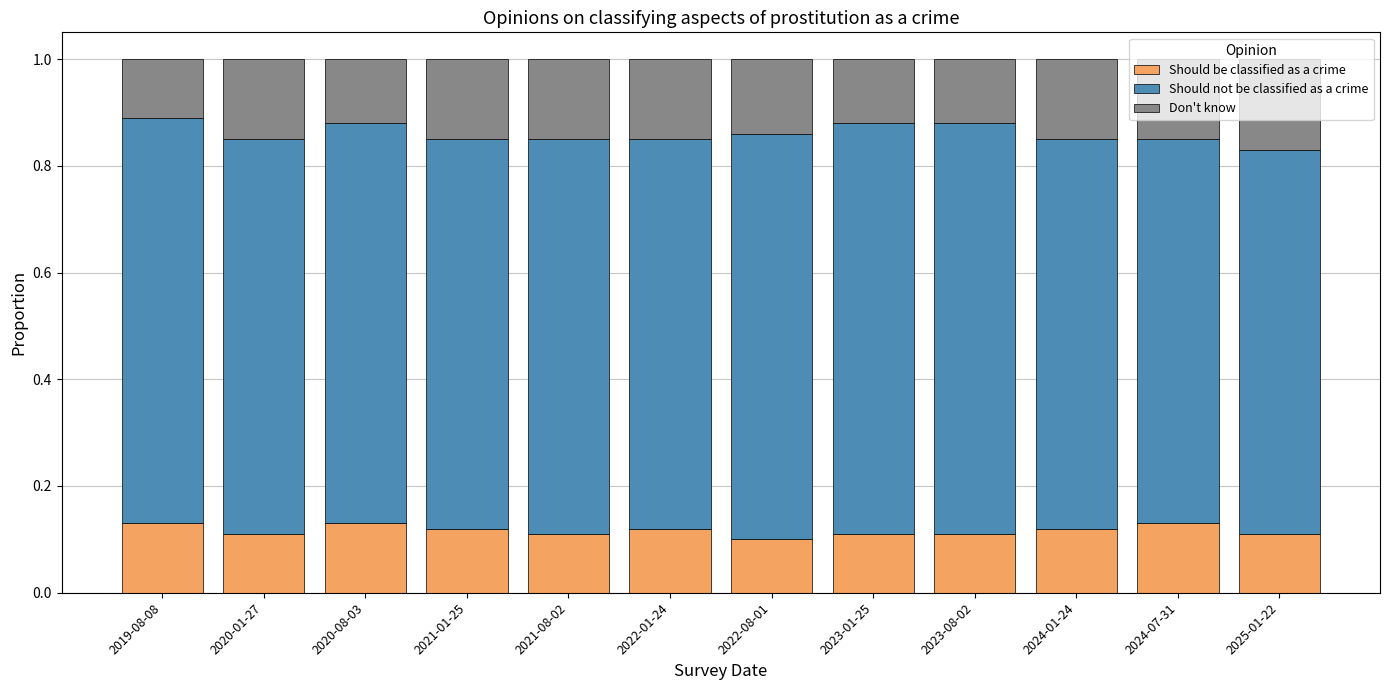

True or false: Should be classified as a crime has a value of 0.0 at 2020-08-03.

False